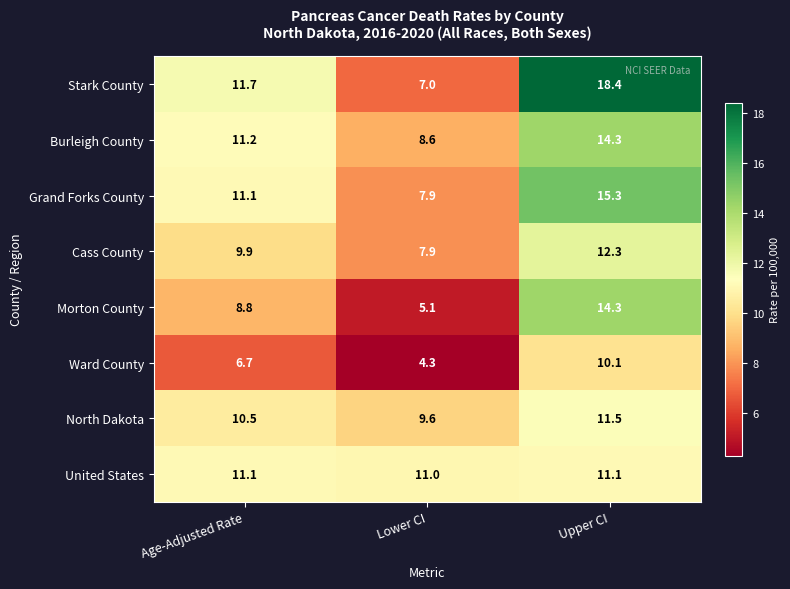

What is the difference between the highest and lowest values at Lower CI?

6.7